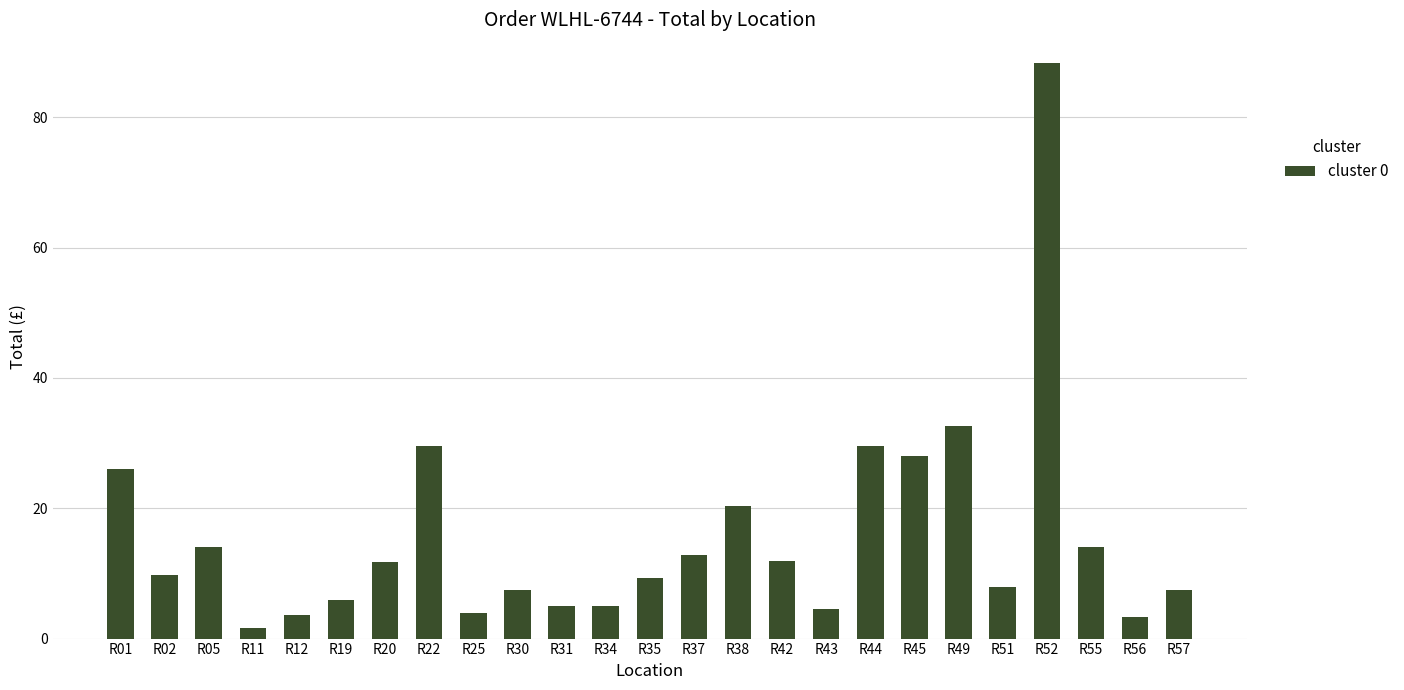

Where is the data nearest to the value 44?

R49